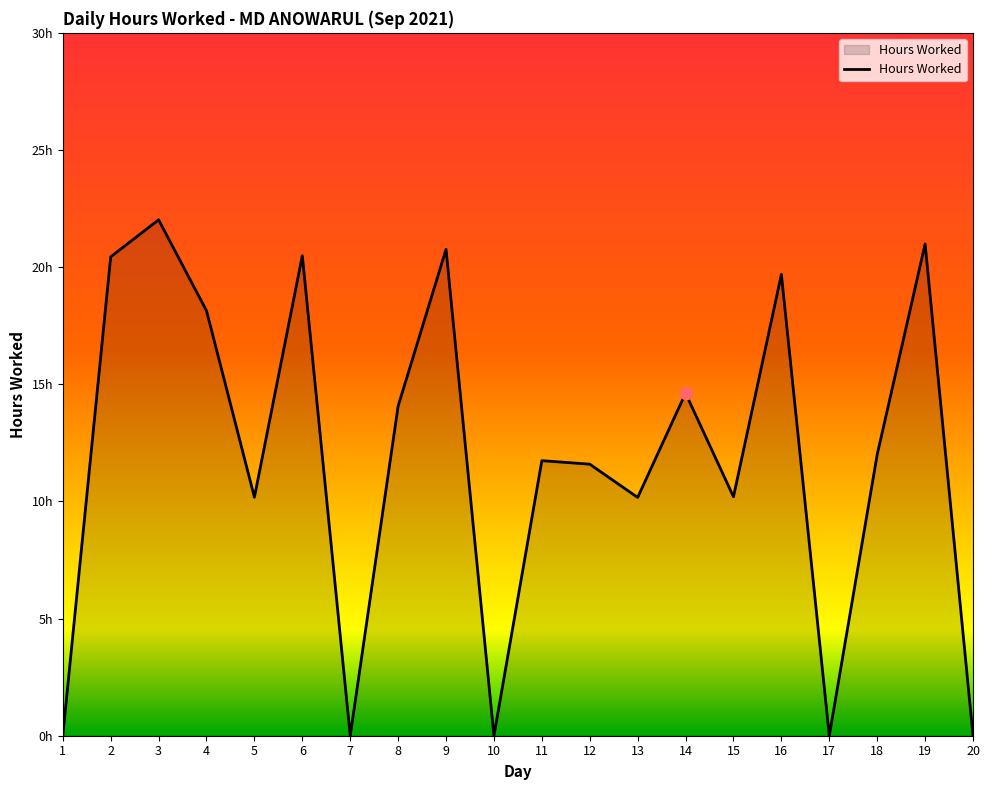

Is this an area chart (filled region under the line)?

Yes